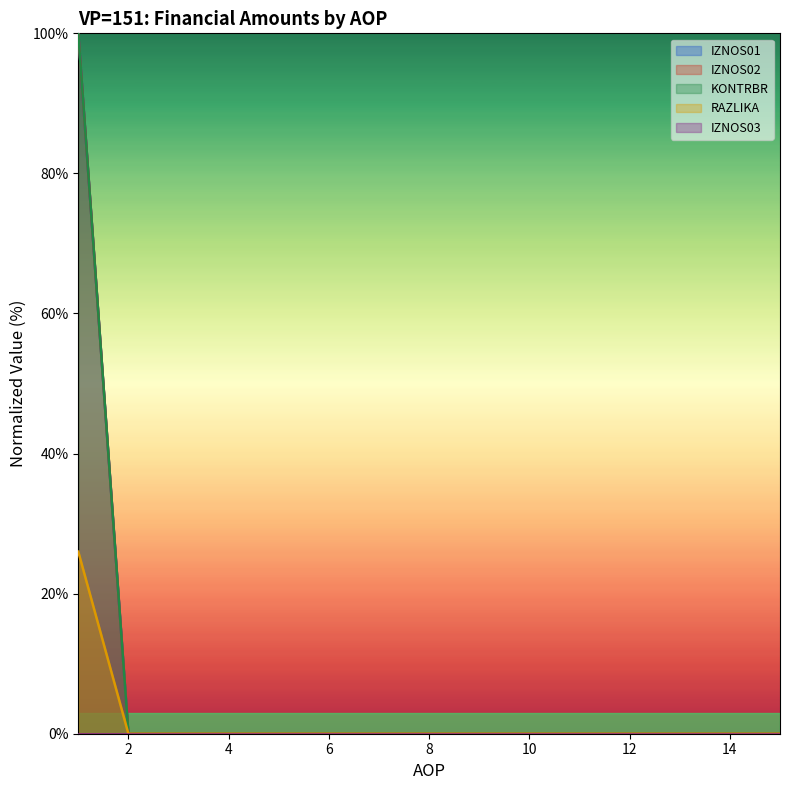

Does the chart display data point markers on the line(s)?

No